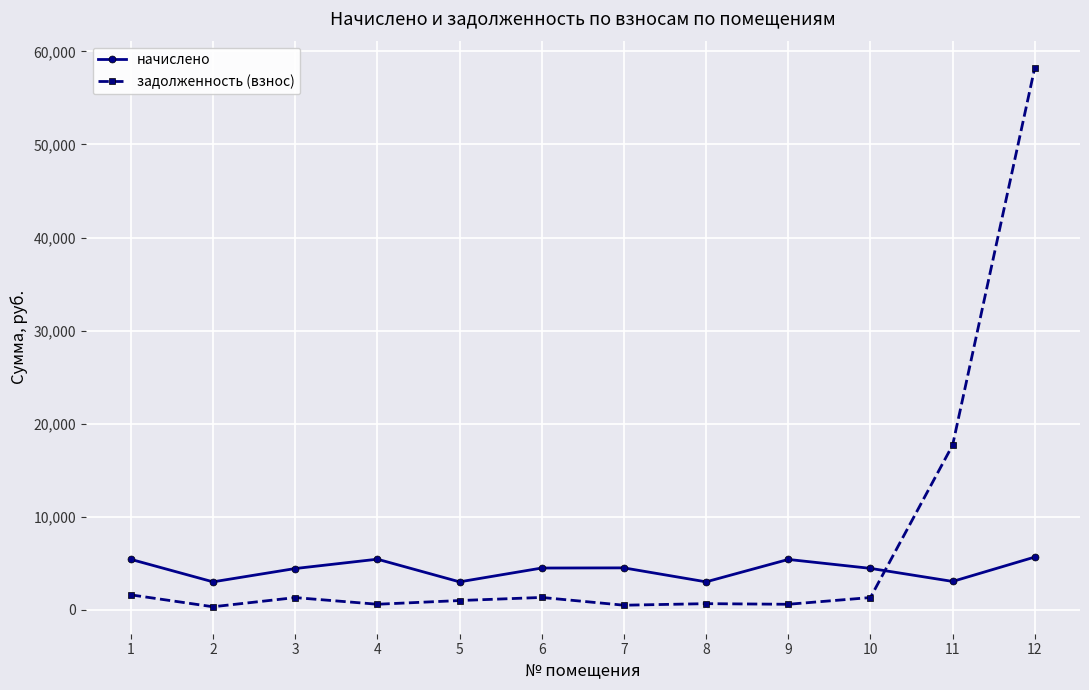

How many lines are shown in the chart?

2